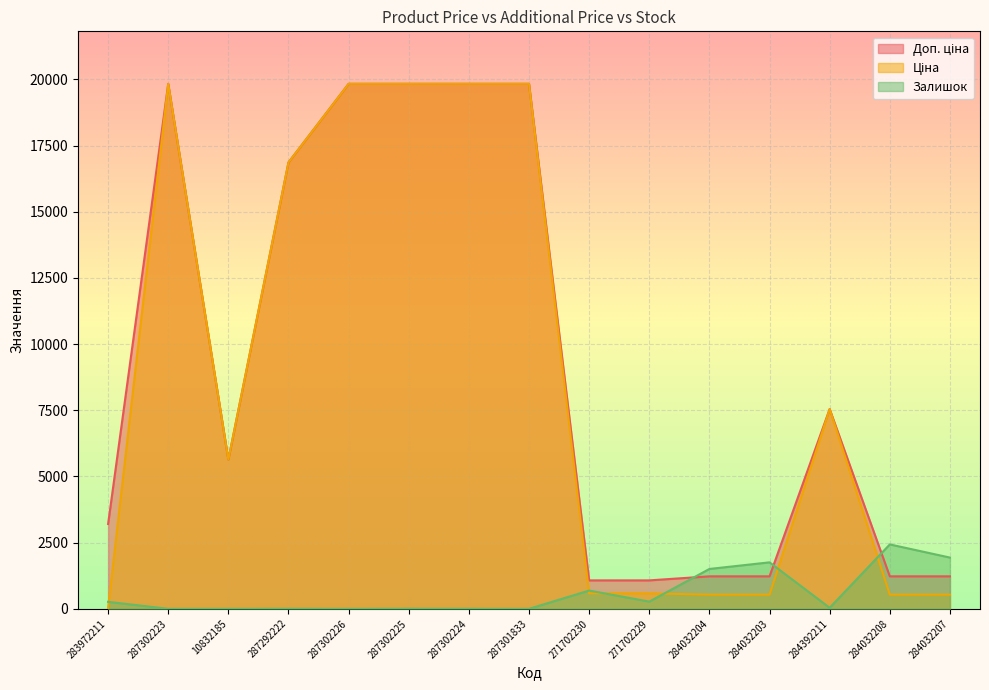

What is the label of the 8th point from the left?

287301833